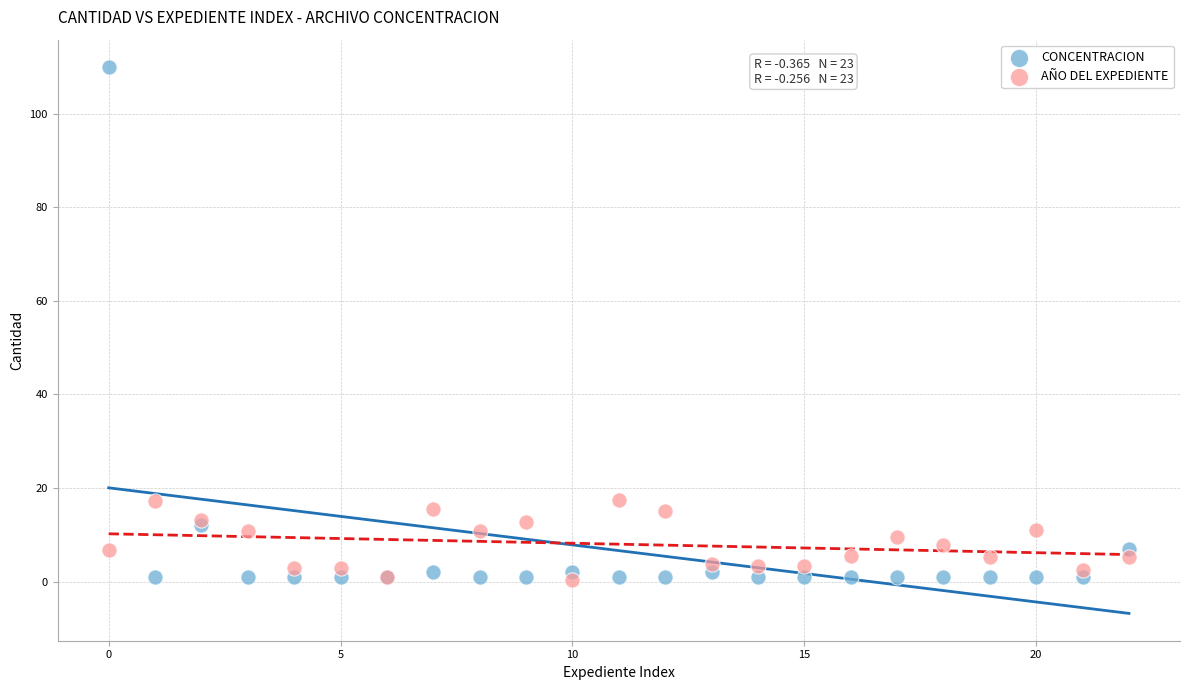

What are all the series names shown in the legend?

CONCENTRACION, AÑO DEL EXPEDIENTE